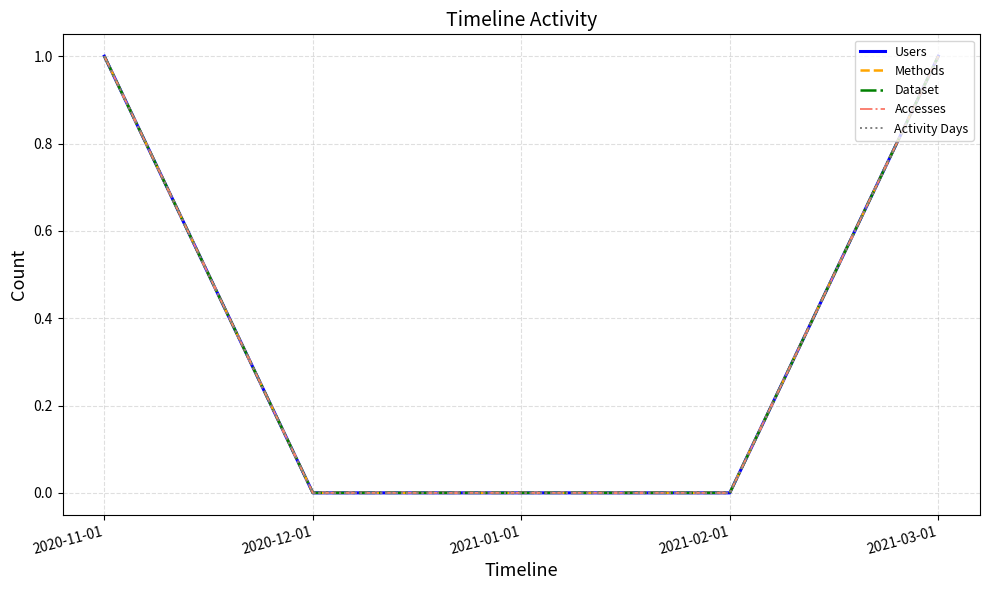

Does the chart have visible grid lines?

Yes